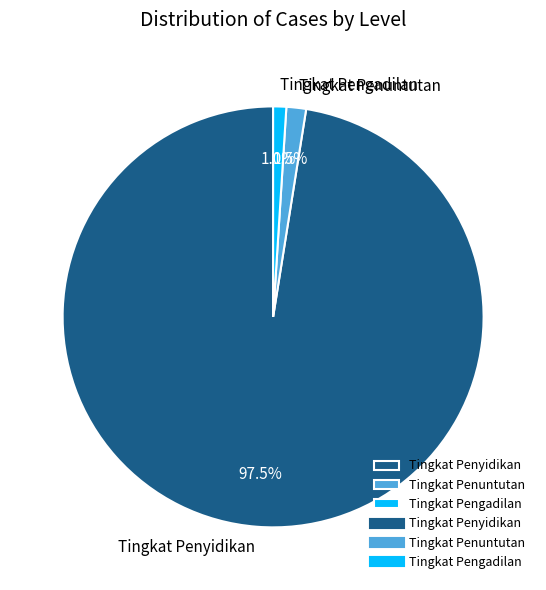

Is the sum of Tingkat Penyidikan and Tingkat Penuntutan greater than half?

Yes